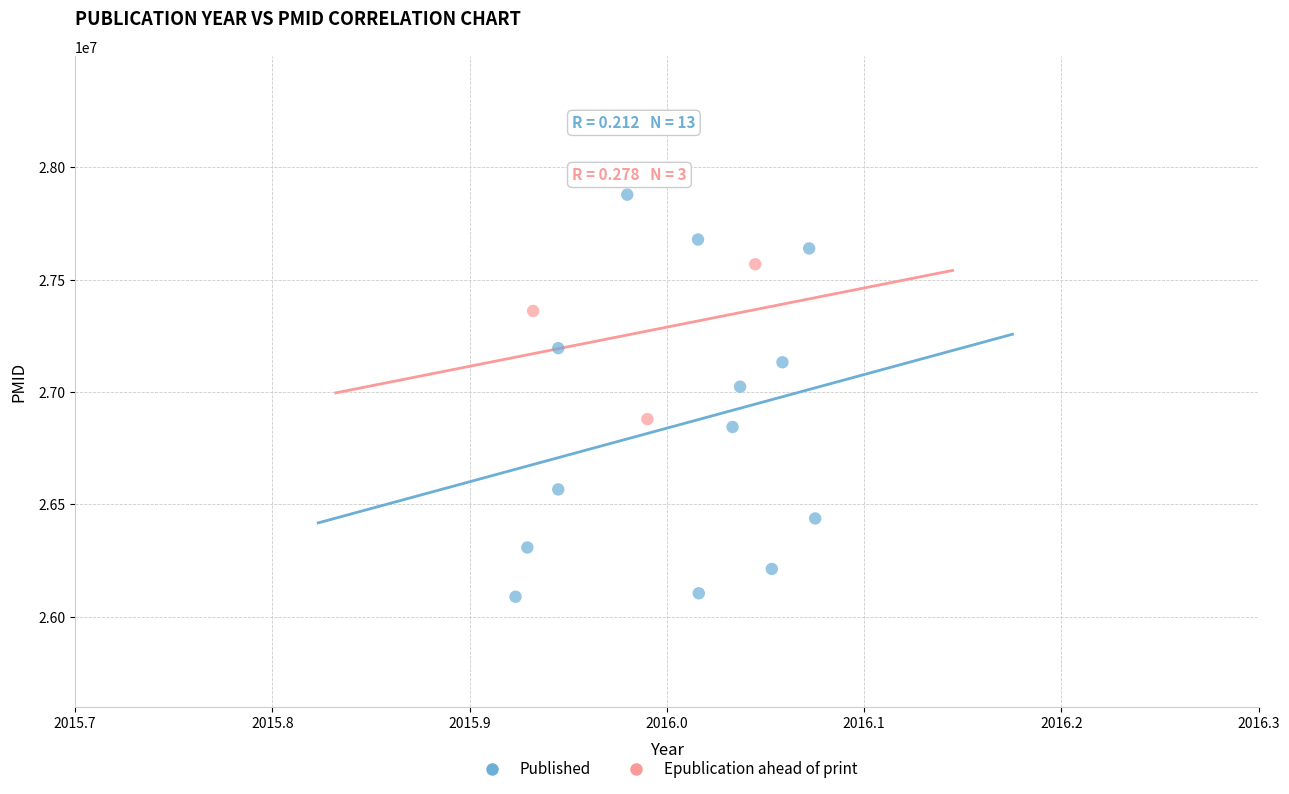

Which series reaches the maximum Y coordinate?

Published